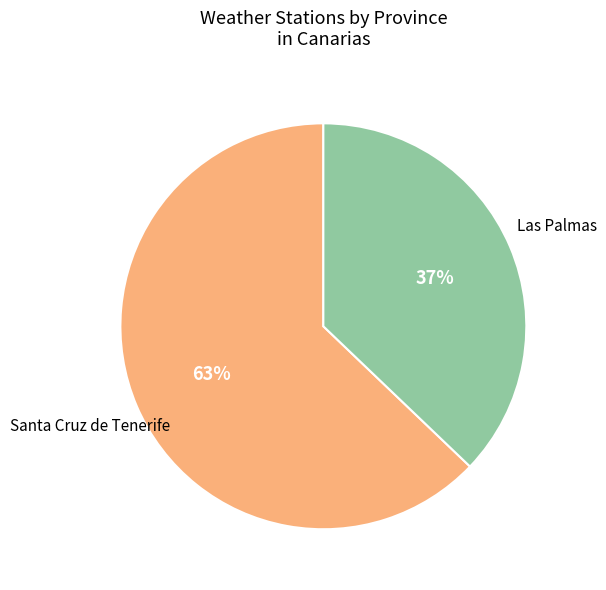

To the nearest percent, what is the average slice percentage?

50%